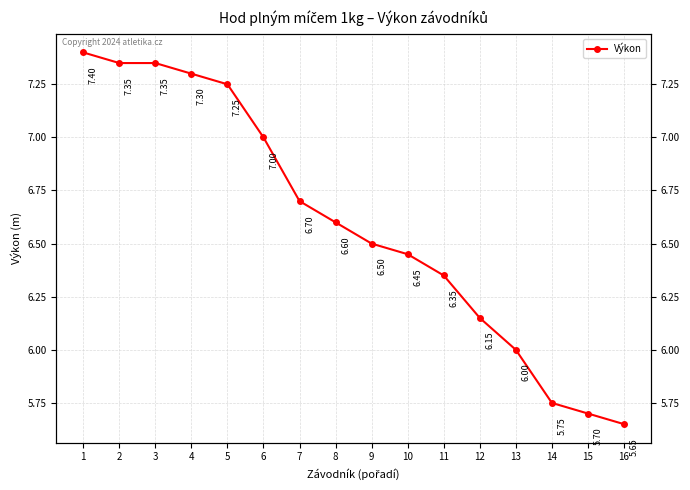

Which has a higher value, 2 or 14?

2